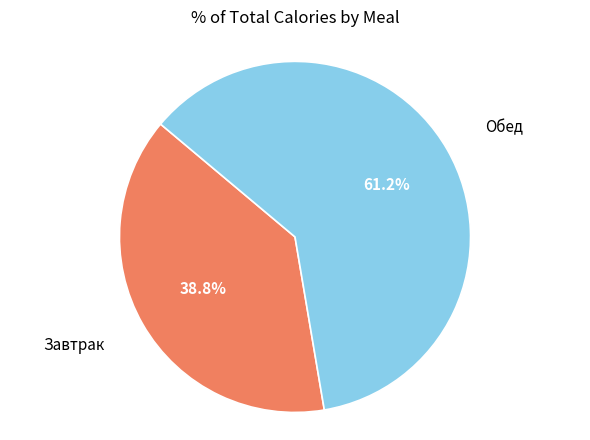

Is there any slice that represents more than half of the pie?

Yes